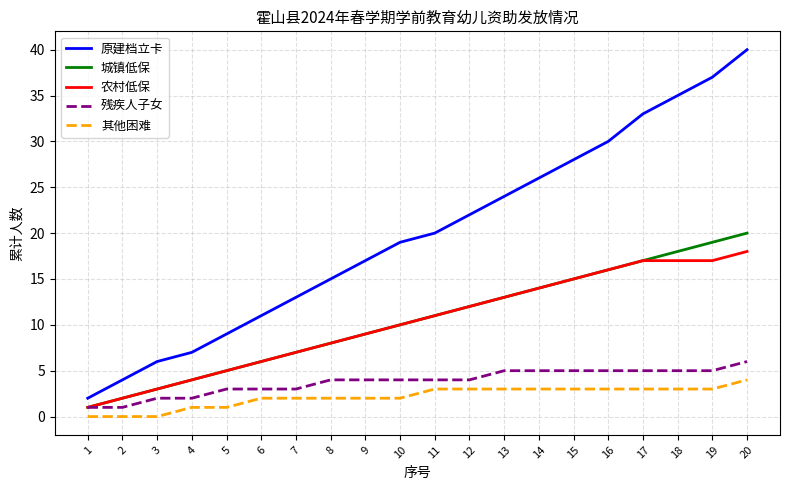

Is the value of 城镇低保 at 15 greater than the value of 其他困难 at 5?

Yes